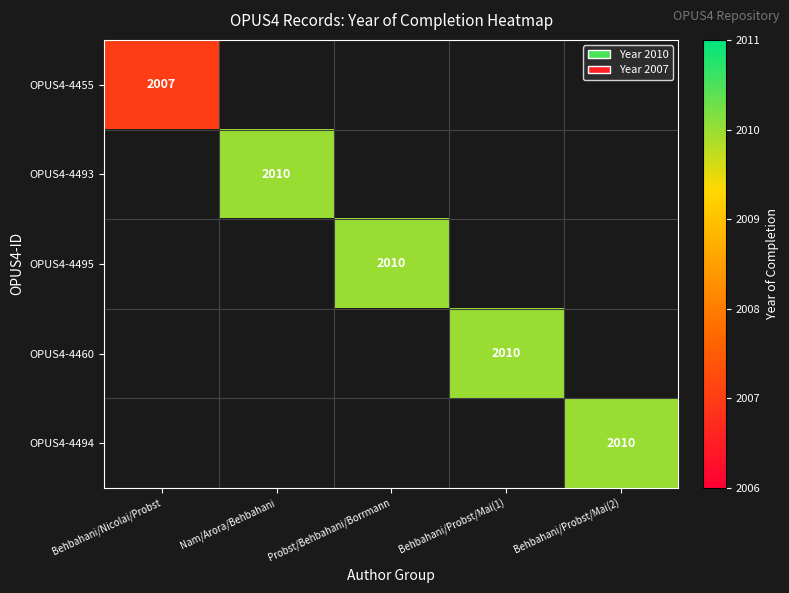

Is it true that OPUS4-4455 equals 2007 at Behbahani/Nicolai/Probst?

True